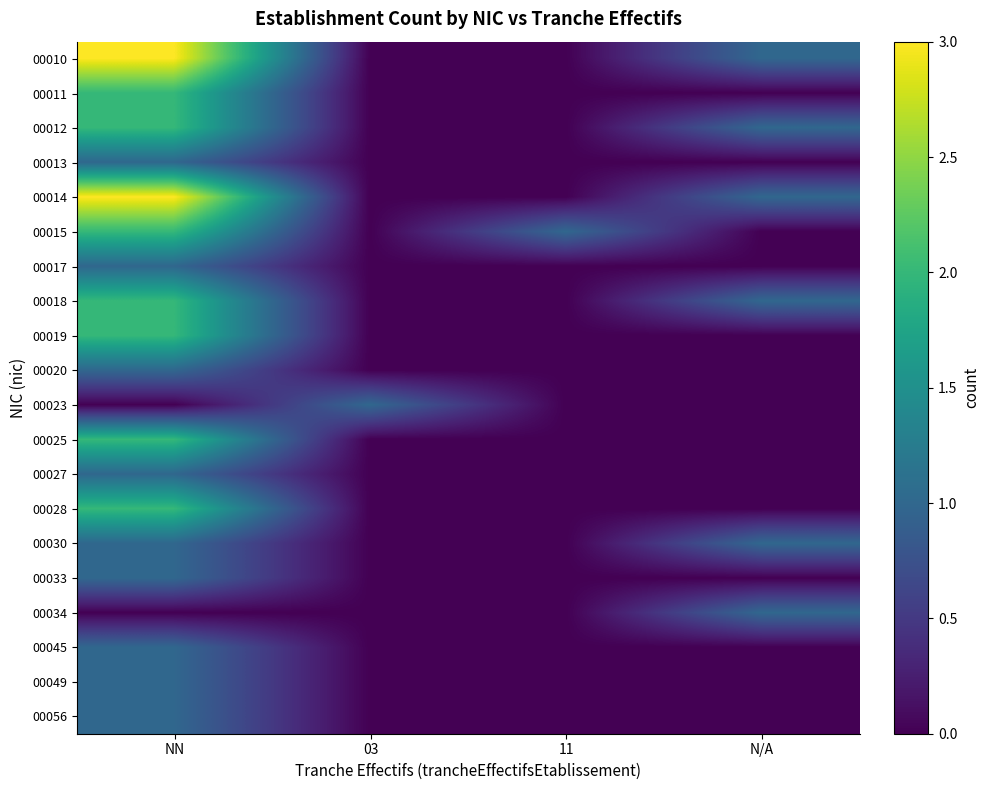

Reading right to left, what are all the values shown in this chart?

00010: N/A=1	11=0	03=0	NN=3
00011: N/A=0	11=0	03=0	NN=2
00012: N/A=1	11=0	03=0	NN=2
00013: N/A=0	11=0	03=0	NN=1
00014: N/A=1	11=0	03=0	NN=3
00015: N/A=0	11=1	03=0	NN=2
00017: N/A=0	11=0	03=0	NN=1
00018: N/A=1	11=0	03=0	NN=2
00019: N/A=0	11=0	03=0	NN=2
00020: N/A=0	11=0	03=0	NN=1
00023: N/A=0	11=0	03=1	NN=0
00025: N/A=0	11=0	03=0	NN=2
00027: N/A=0	11=0	03=0	NN=1
00028: N/A=0	11=0	03=0	NN=2
00030: N/A=1	11=0	03=0	NN=1
00033: N/A=0	11=0	03=0	NN=1
00034: N/A=1	11=0	03=0	NN=0
00045: N/A=0	11=0	03=0	NN=1
00049: N/A=0	11=0	03=0	NN=1
00056: N/A=0	11=0	03=0	NN=1